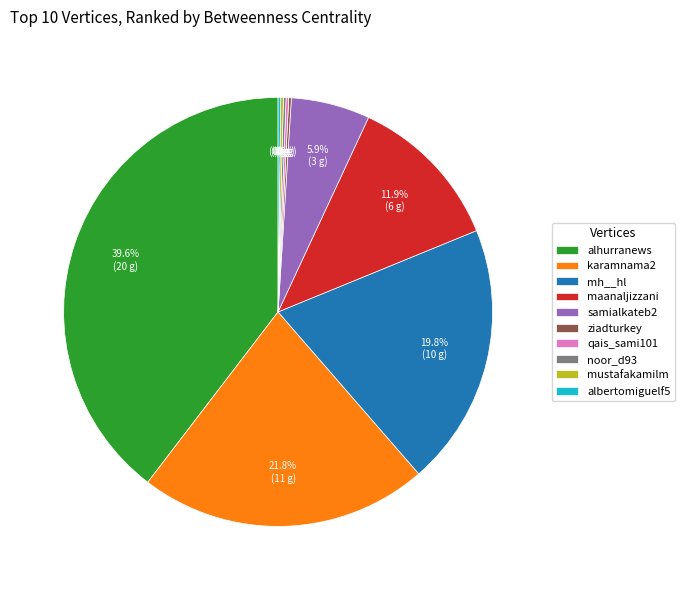

What is the largest slice in the pie chart?

alhurranews